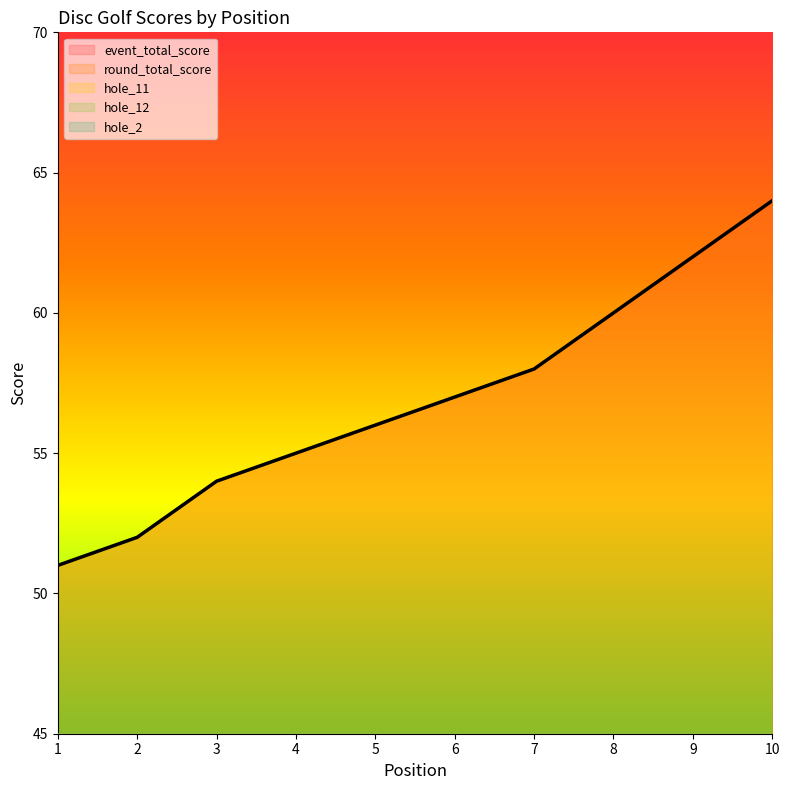

Is it true that hole_2 equals 4 at 3?

False